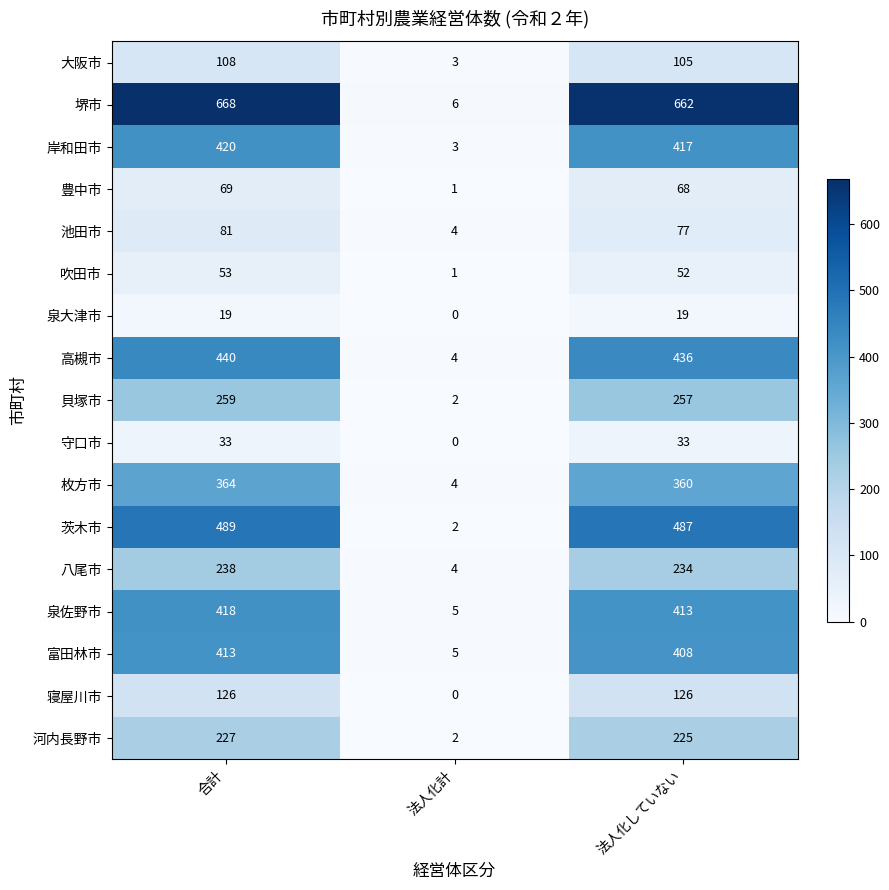

At 法人化していない, list the series in order from largest to smallest.

堺市, 茨木市, 高槻市, 岸和田市, 泉佐野市, 富田林市, 枚方市, 貝塚市, 八尾市, 河内長野市, 寝屋川市, 大阪市, 池田市, 豊中市, 吹田市, 守口市, 泉大津市